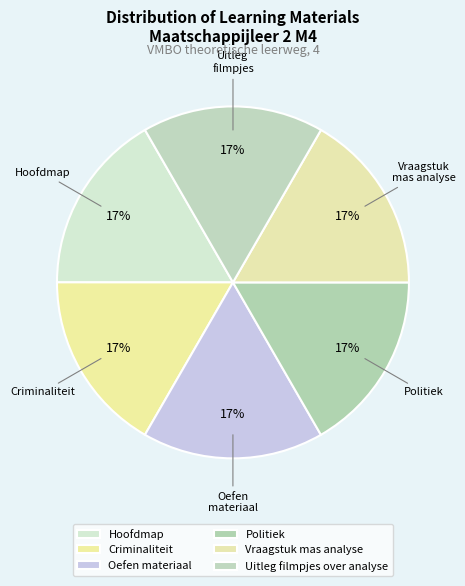

To the nearest percent, what percentage of the pie is Politiek?

17%